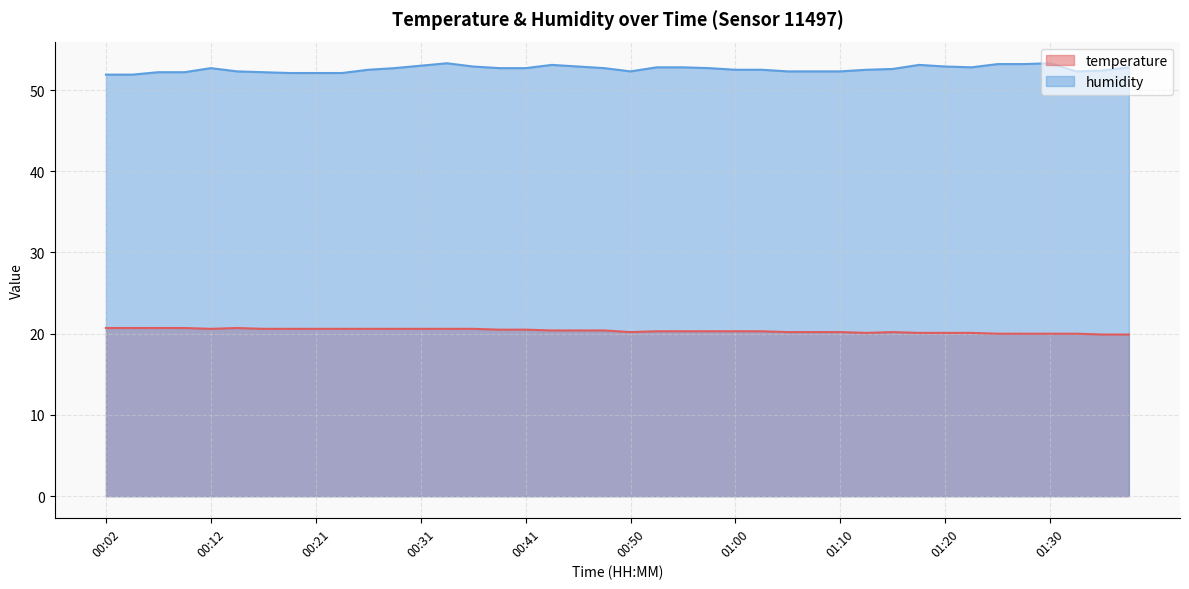

Between 01:18 and 00:50, which is larger?

00:50